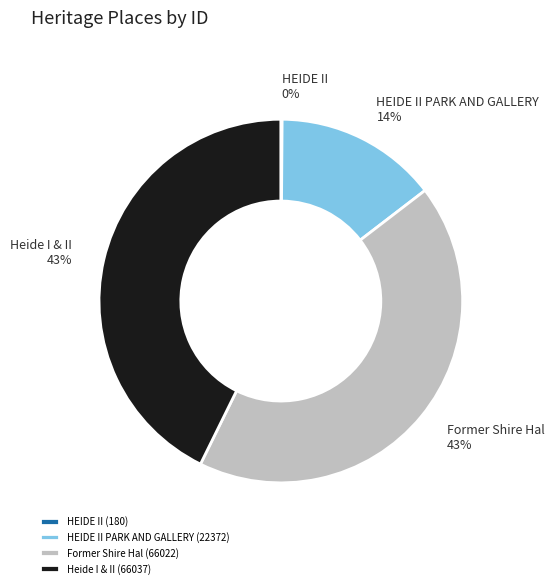

Combined, do Heide I & II and Former Shire Hal account for over 50%?

Yes